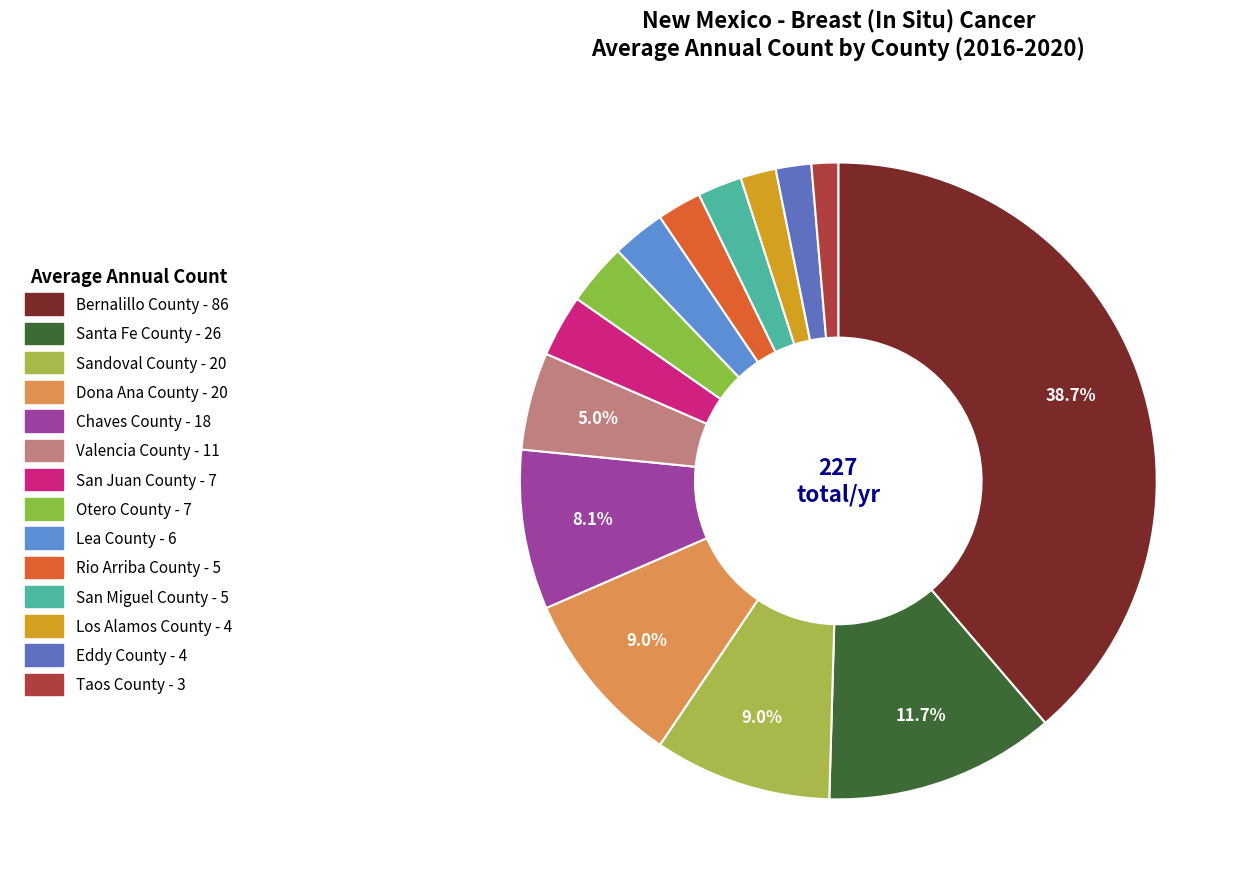

What is the largest slice in the pie chart?

Bernalillo County